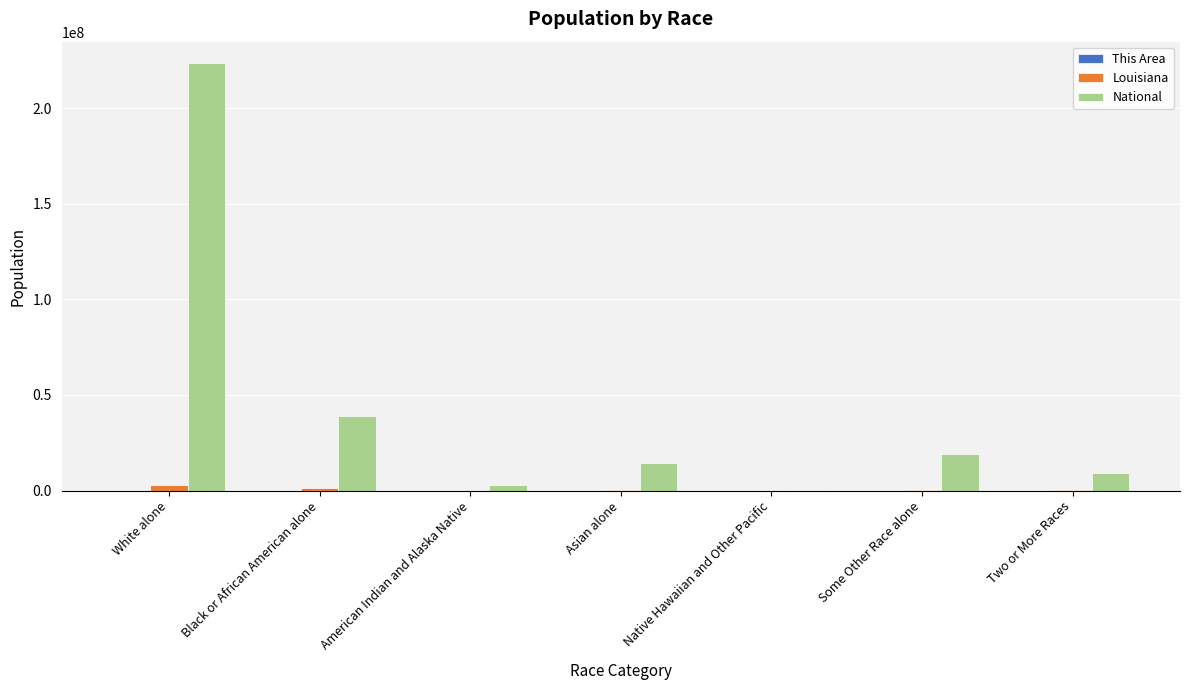

What is the sum of all National values?

308745538